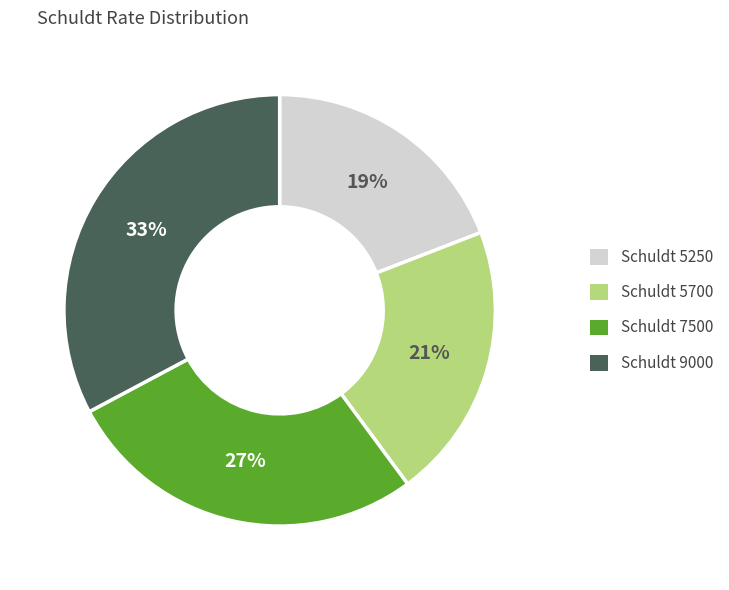

Which slice is the largest?

Schuldt 9000